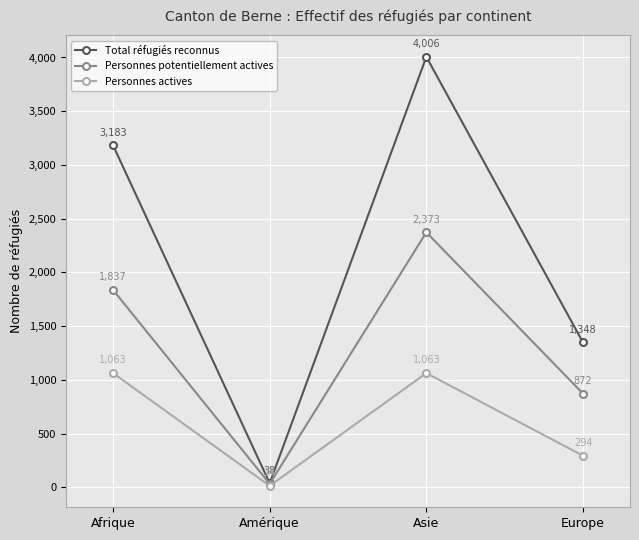

What is the sum of the Total réfugiés reconnus values at Amérique and Afrique?

3221